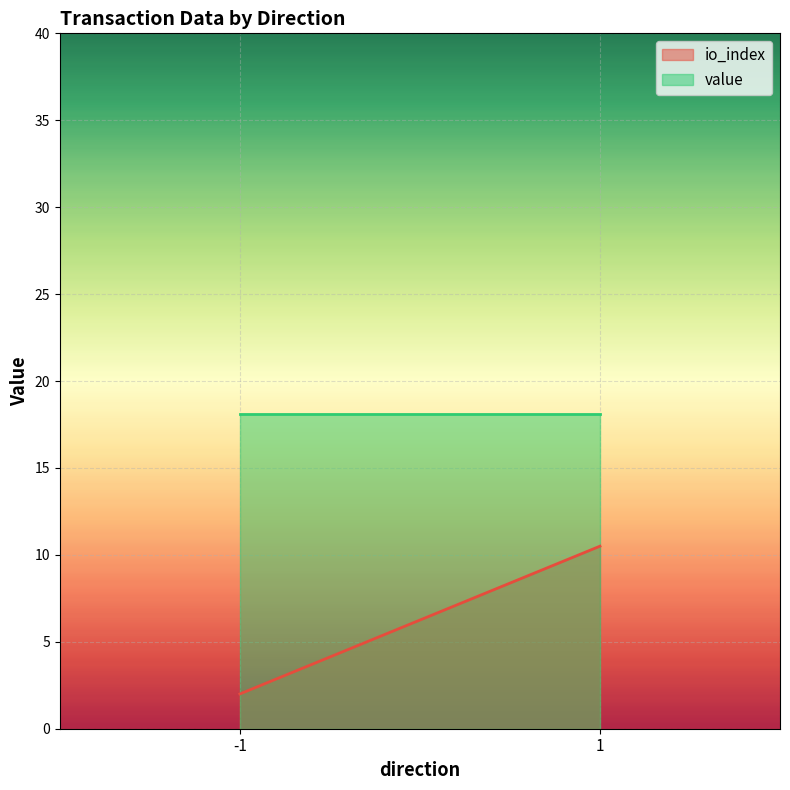

What is the sum of the value values at 1 and -1?

36.2